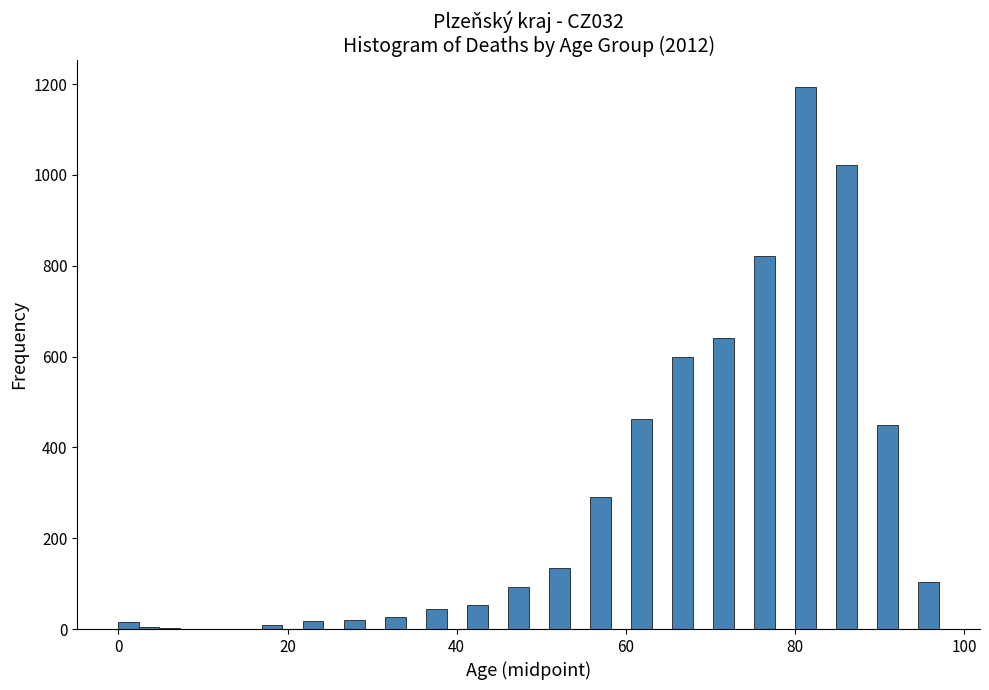

Read against the x-axis, roughly where is the centre of the tallest bar?

82